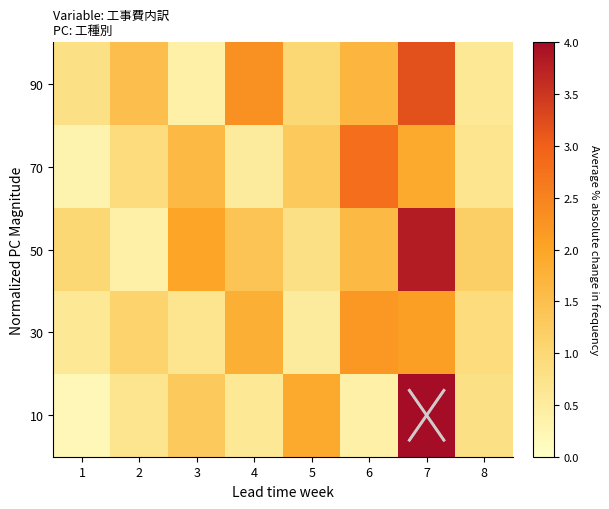

What is the smallest value displayed?

0.2